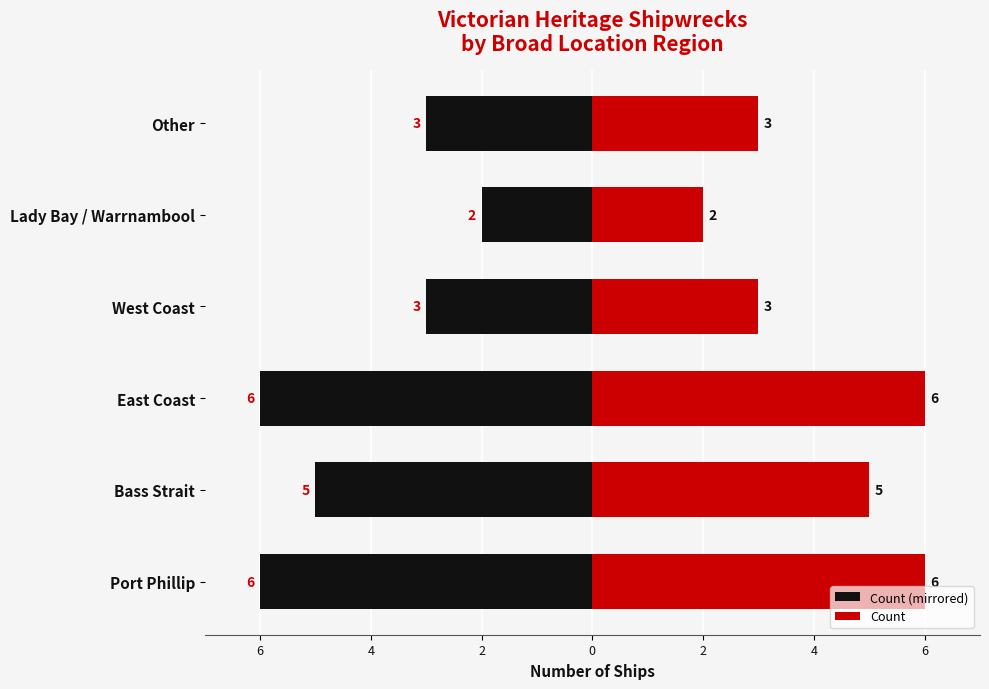

Count the Count values in the range 3 to 6.

5